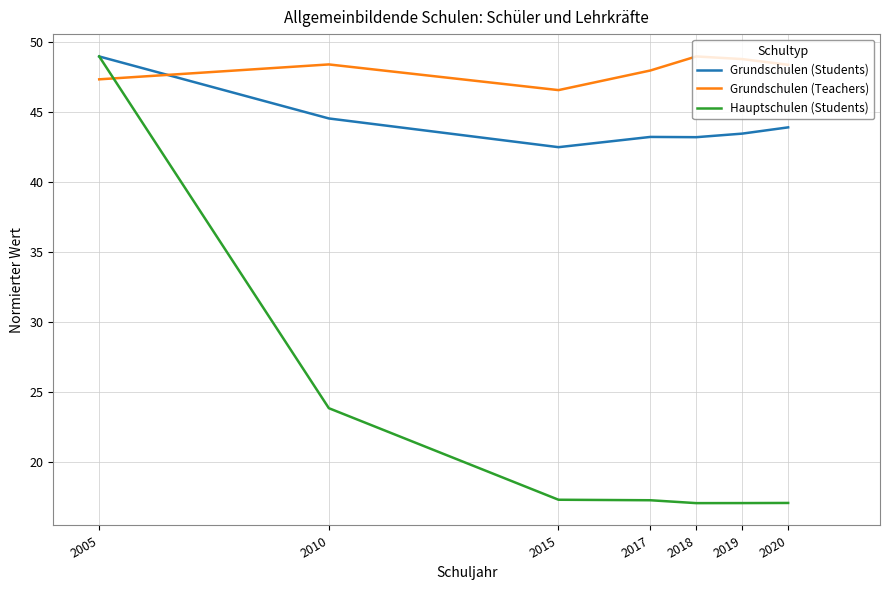

What are all the series names shown in the legend?

Grundschulen (Students), Grundschulen (Teachers), Hauptschulen (Students)